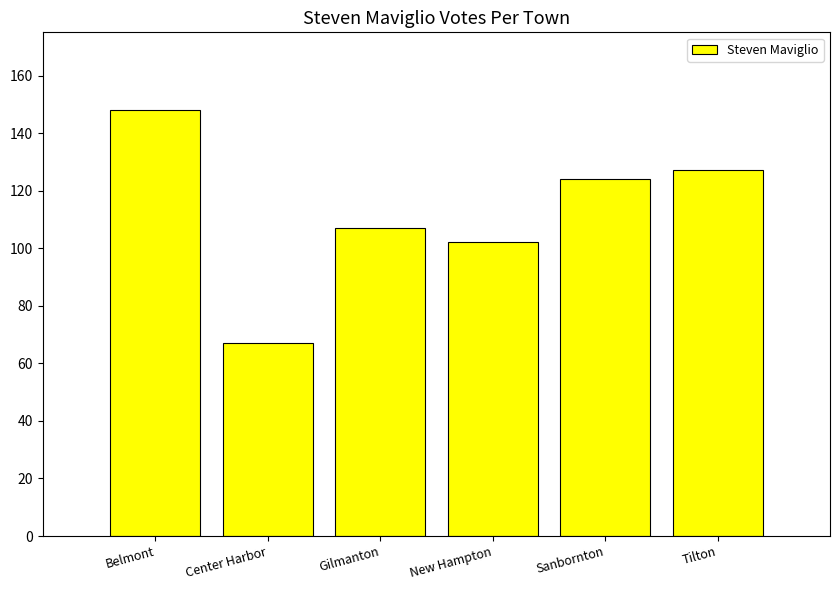

Does the chart contain stacked bars?

No